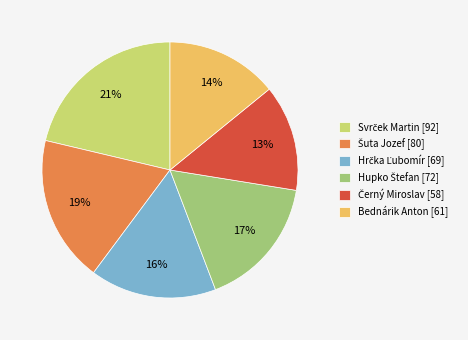

Is there any slice that represents more than half of the pie?

No